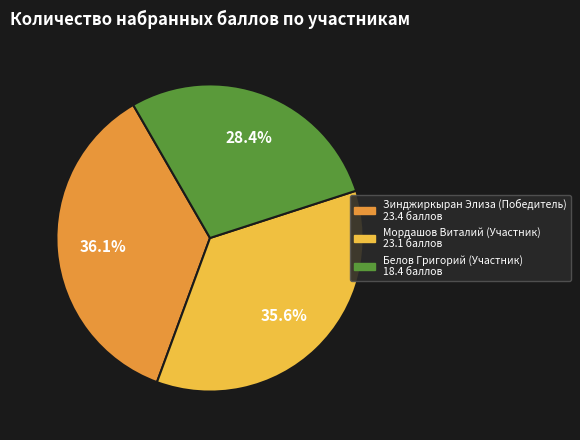

Is there a majority slice in this chart?

No